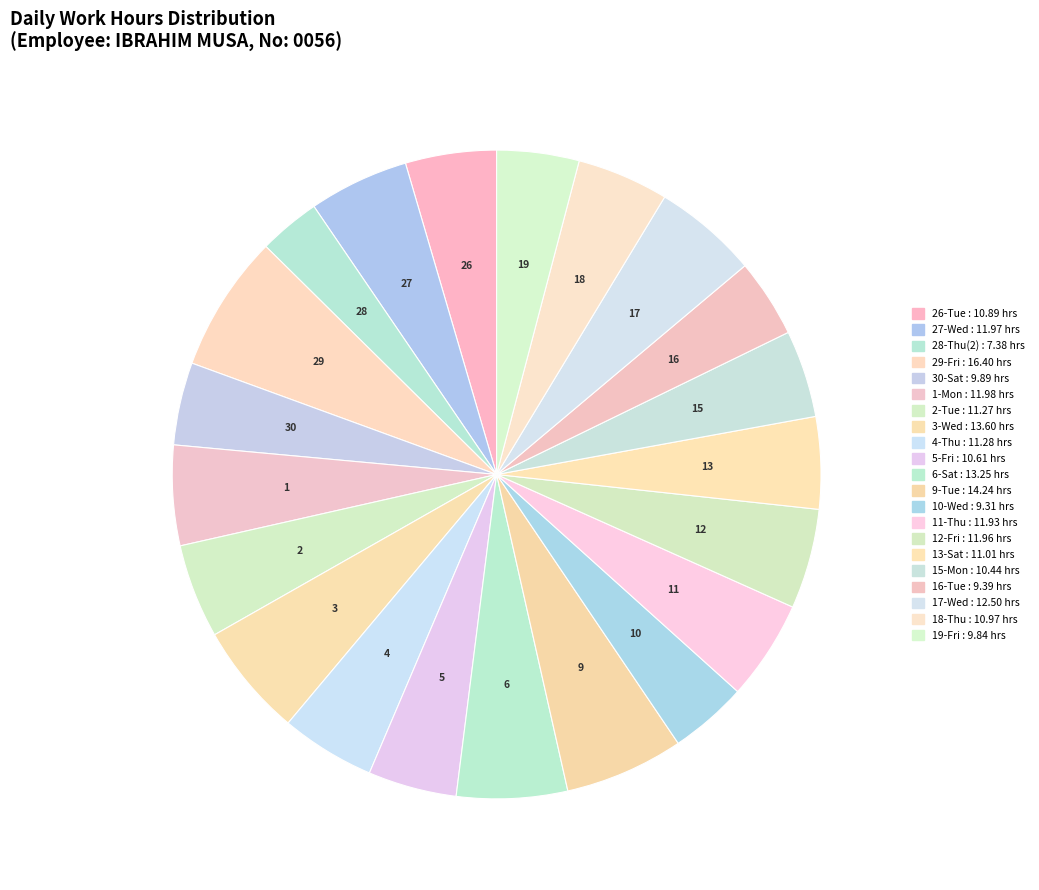

How many segments does this pie chart have?

21